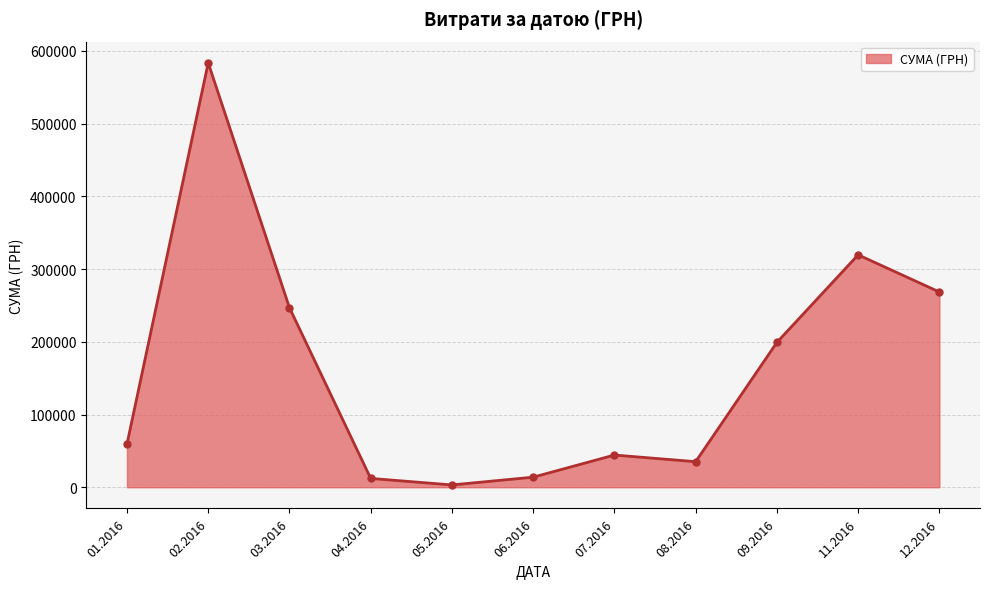

The value at 03.2016 is 246841.0. True or false?

True